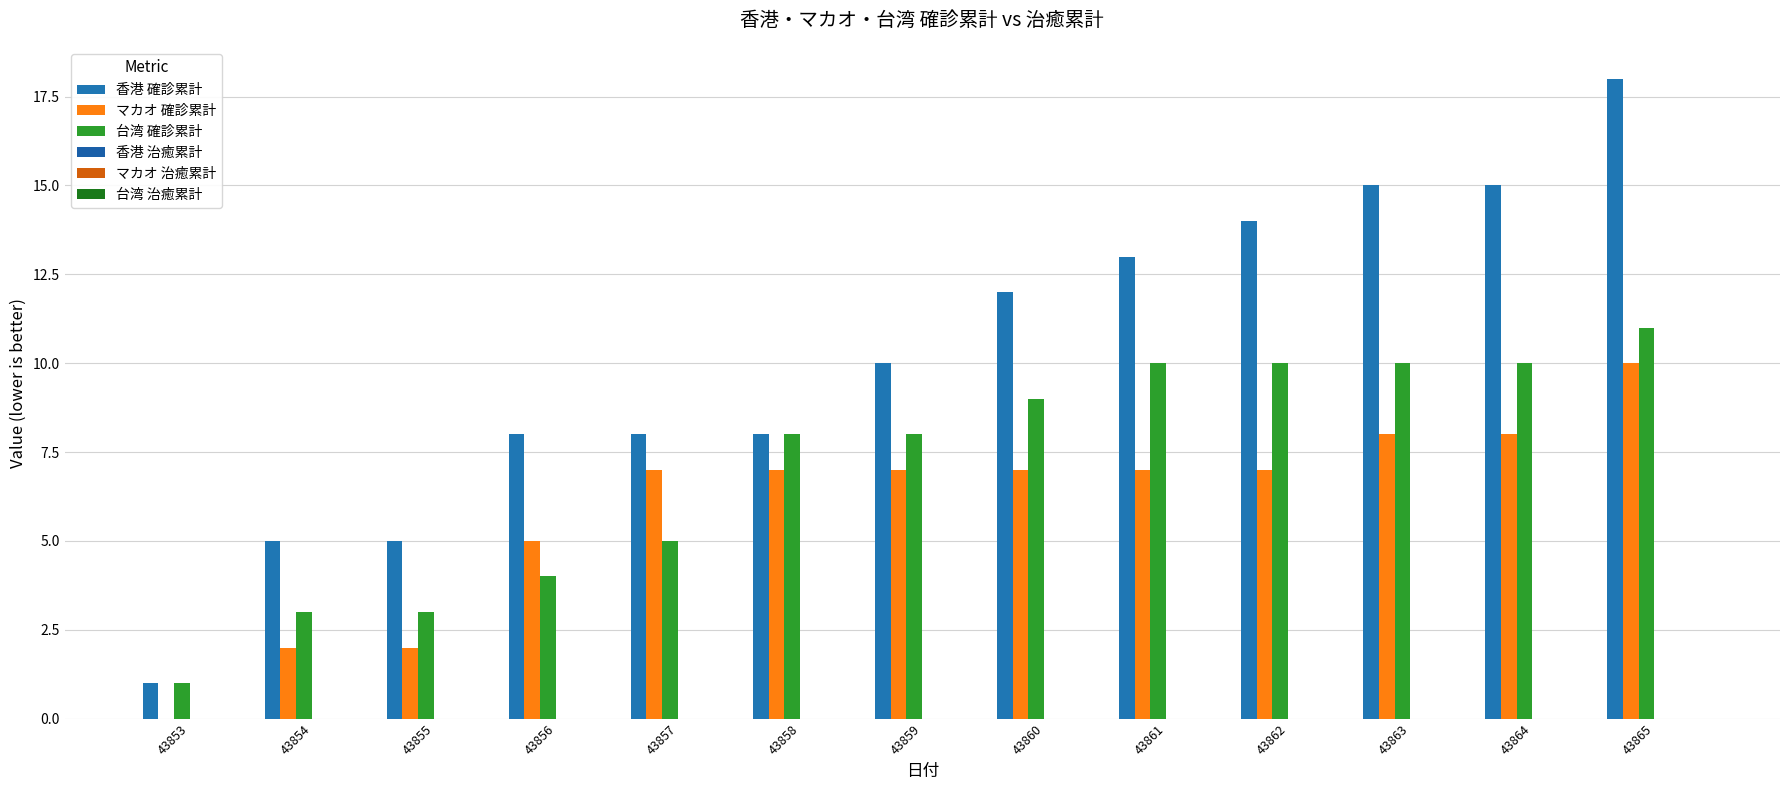

Which series has the largest total across all categories?

香港 確診累計